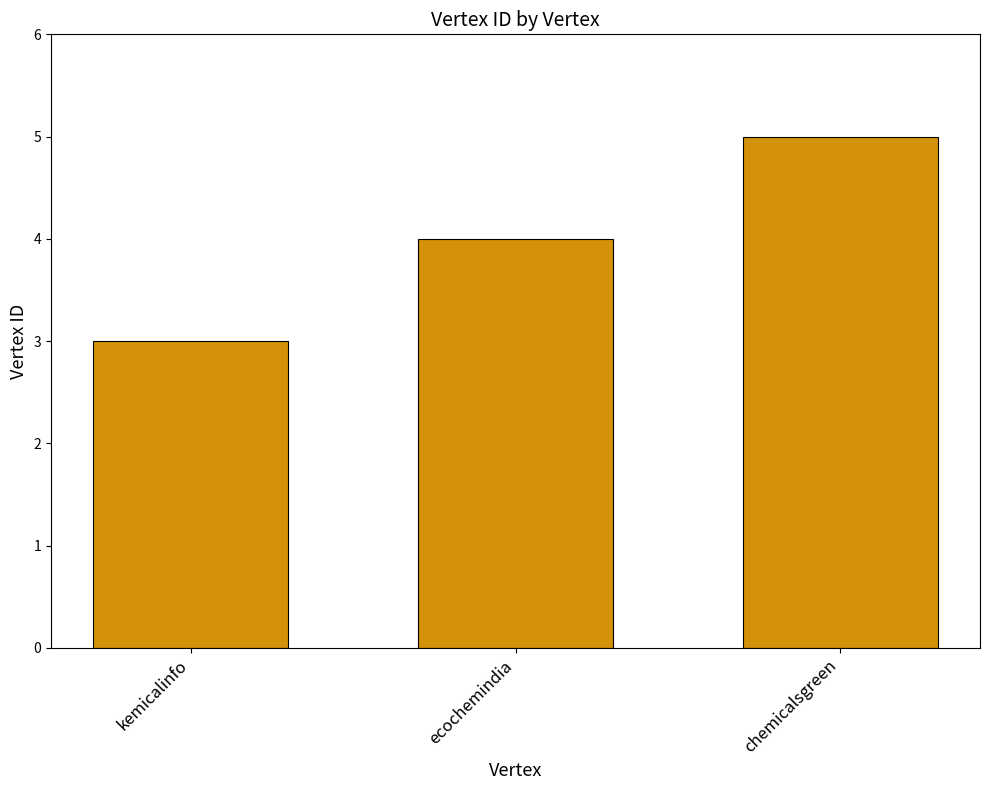

Rank the categories by value from highest to lowest.

chemicalsgreen, ecochemindia, kemicalinfo